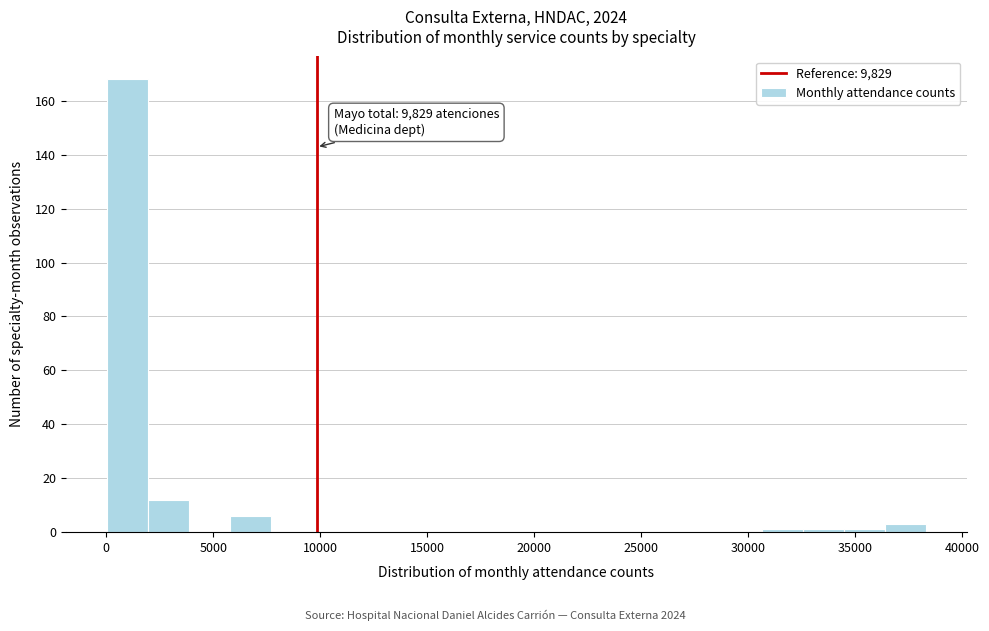

Around what value on the x-axis is the tallest bar? Give the approximate position of its centre, as read against the axis.

1000